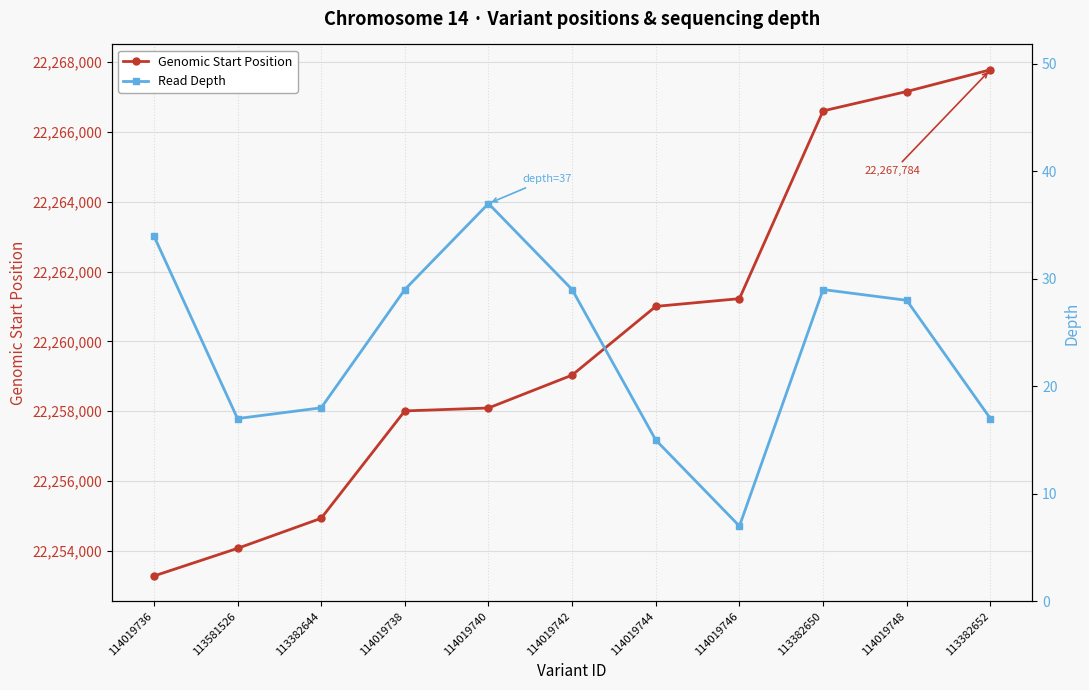

Reading right to left, extract all data points from this chart.

Genomic Start Position: 113382652=22267784	114019748=22267161	113382650=22266605	114019746=22261226	114019744=22261004	114019742=22259035	114019740=22258093	114019738=22258009	113382644=22254933	113581526=22254071	114019736=22253279
Read Depth: 113382652=17	114019748=28	113382650=29	114019746=7	114019744=15	114019742=29	114019740=37	114019738=29	113382644=18	113581526=17	114019736=34